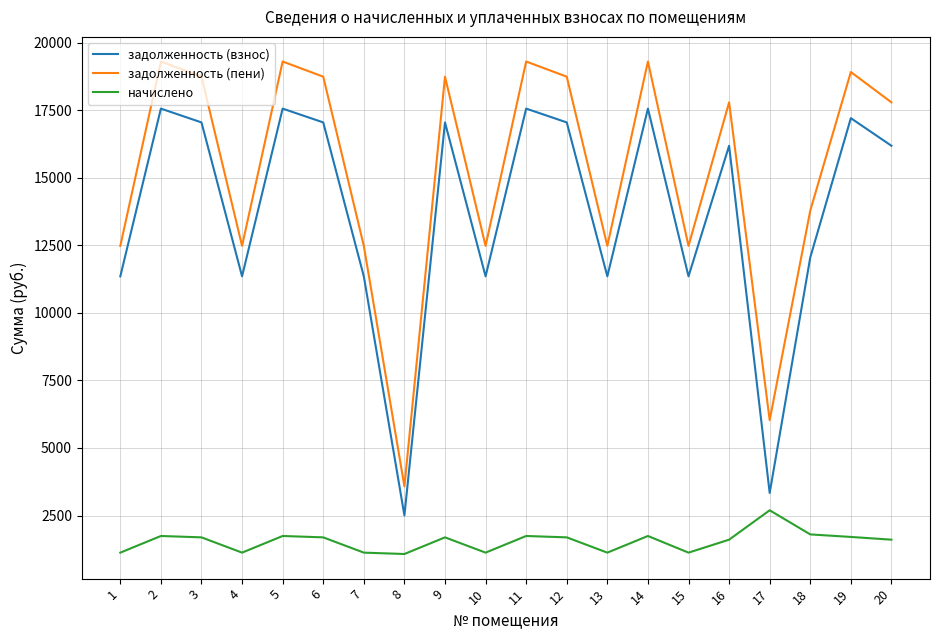

At which category does задолженность (взнос) reach its first local peak?

2